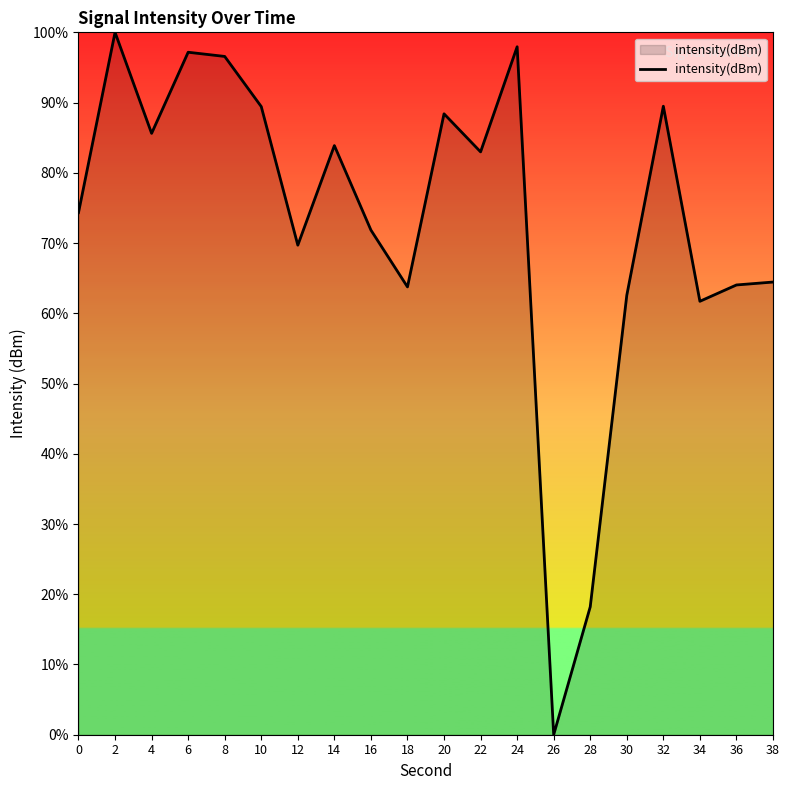

What is the sum of all values?

1462.1